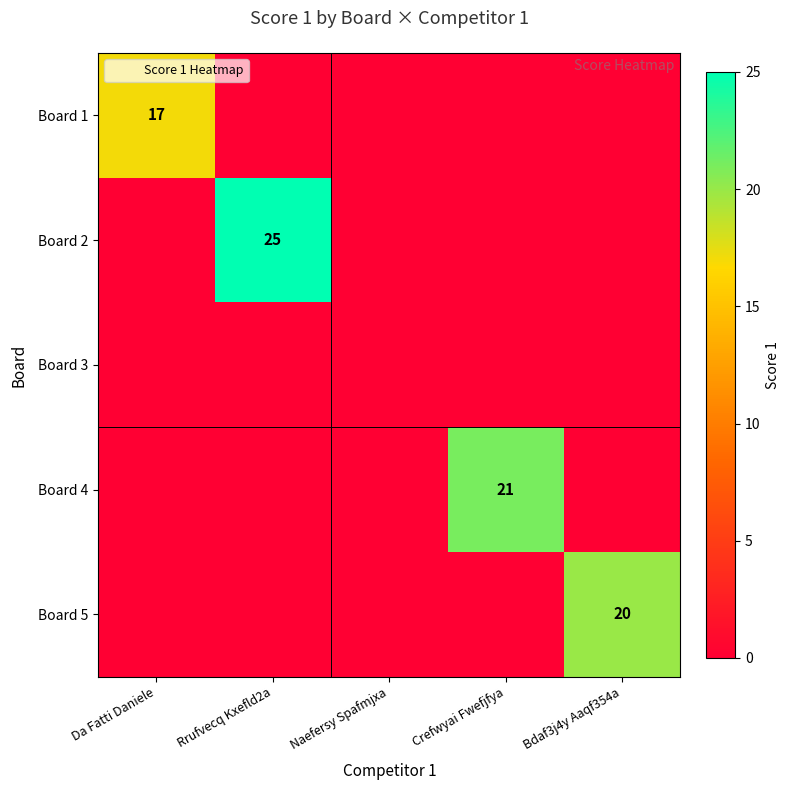

Rank the categories by Board 5 value from highest to lowest.

Bdaf3j4y Aaqf354a, Da Fatti Daniele, Rrufvecq Kxefld2a, Naefersy Spafmjxa, Crefwyai Fwefjfya